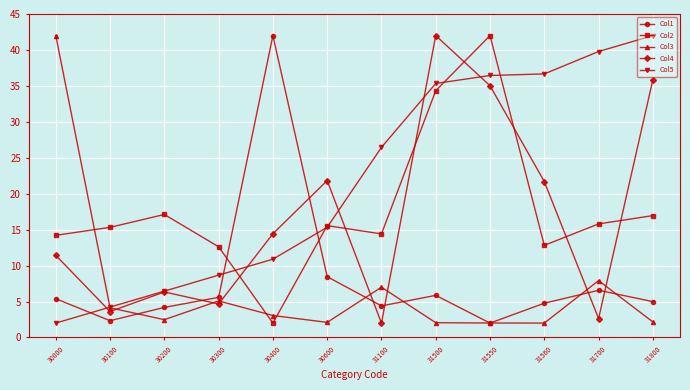

The Col1 series shows 2.3 at 30100. True or false?

True